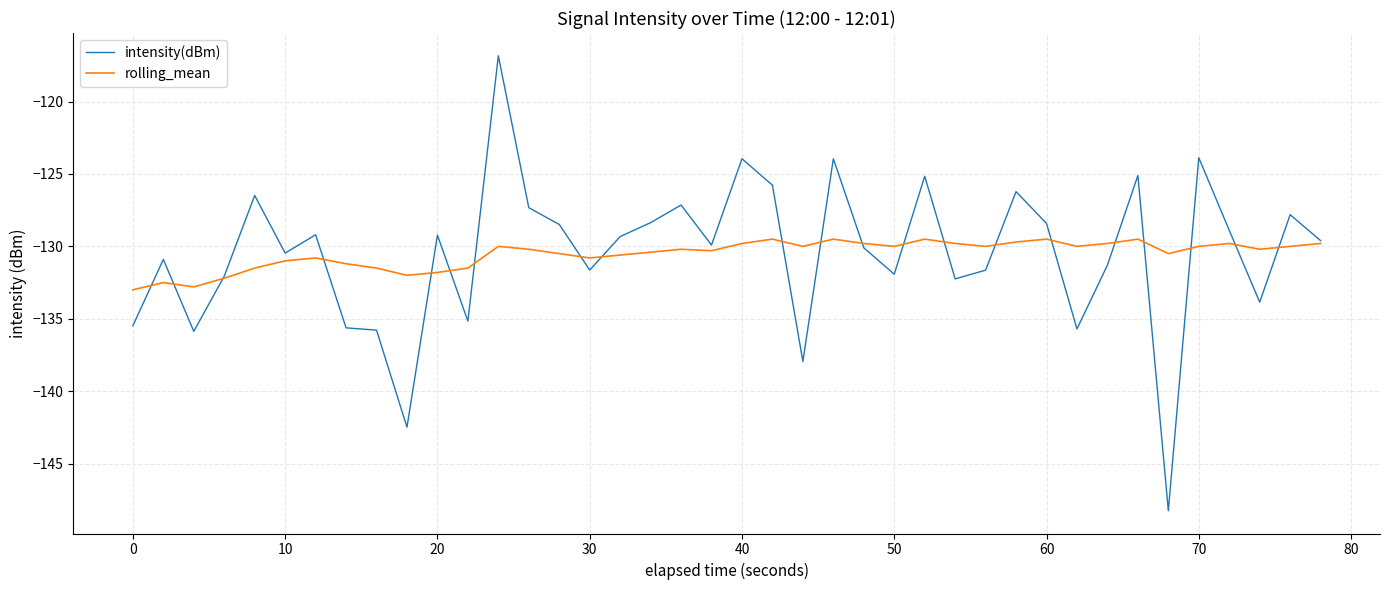

True or false: intensity(dBm) and rolling_mean intersect in this chart.

True